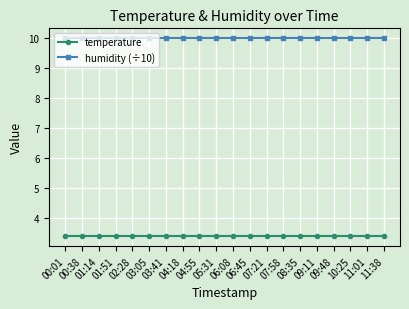

List the series in order of their overall mean, lowest first.

temperature, humidity (÷10)